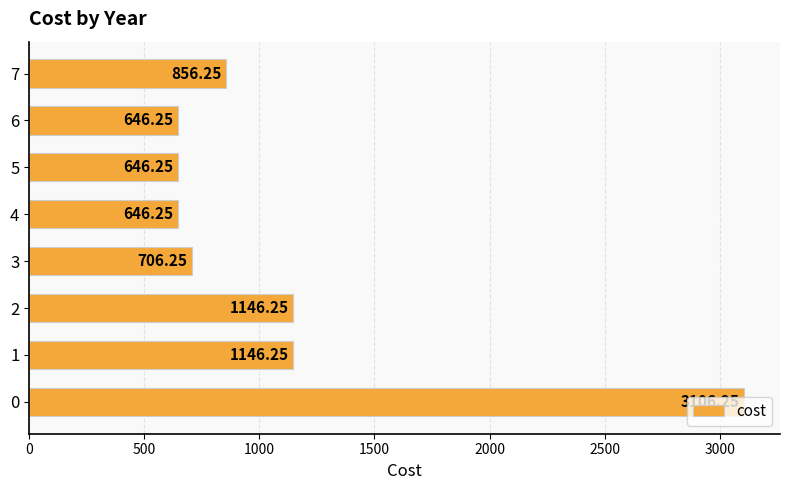

What is the average value?

1112.5